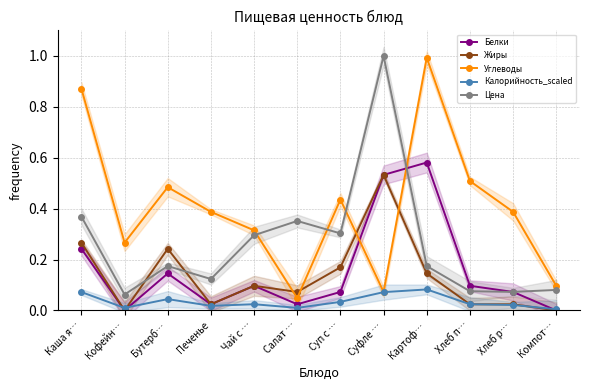

Reading left to right, transcribe all the data shown in this chart.

Белки: Каша я…=0.2	Кофейн…=0.0	Бутерб…=0.1	Печенье=0.0	Чай с …=0.1	Салат …=0.0	Суп с …=0.1	Суфле …=0.5	Картоф…=0.6	Хлеб п…=0.1	Хлеб р…=0.1	Компот…=0.0
Жиры: Каша я…=0.3	Кофейн…=0.0	Бутерб…=0.2	Печенье=0.0	Чай с …=0.1	Салат …=0.1	Суп с …=0.2	Суфле …=0.5	Картоф…=0.1	Хлеб п…=0.0	Хлеб р…=0.0	Компот…=0.0
Углеводы: Каша я…=0.9	Кофейн…=0.3	Бутерб…=0.5	Печенье=0.4	Чай с …=0.3	Салат …=0.0	Суп с …=0.4	Суфле …=0.1	Картоф…=1.0	Хлеб п…=0.5	Хлеб р…=0.4	Компот…=0.1
Калорийность_scaled: Каша я…=0.1	Кофейн…=0.0	Бутерб…=0.0	Печенье=0.0	Чай с …=0.0	Салат …=0.0	Суп с …=0.0	Суфле …=0.1	Картоф…=0.1	Хлеб п…=0.0	Хлеб р…=0.0	Компот…=0.0
Цена: Каша я…=0.4	Кофейн…=0.1	Бутерб…=0.2	Печенье=0.1	Чай с …=0.3	Салат …=0.4	Суп с …=0.3	Суфле …=1.0	Картоф…=0.2	Хлеб п…=0.1	Хлеб р…=0.1	Компот…=0.1